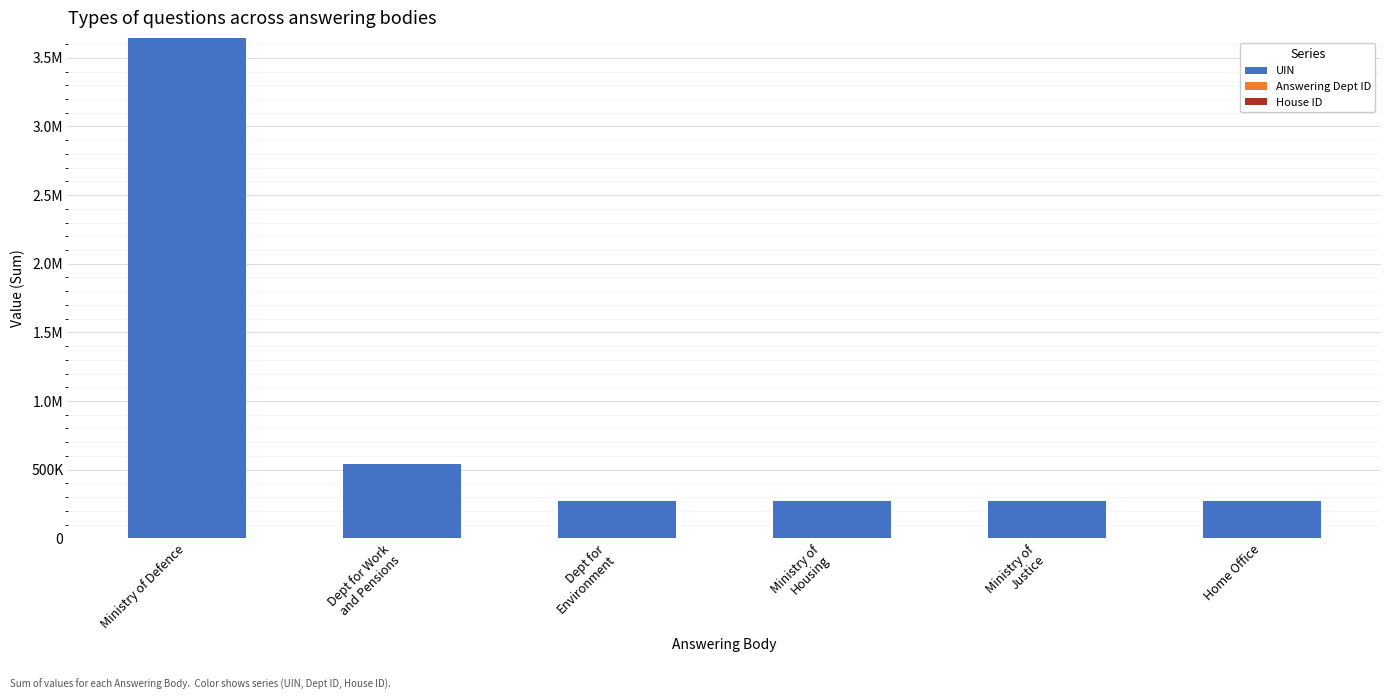

Are the bars grouped side by side (vs. stacked)?

No